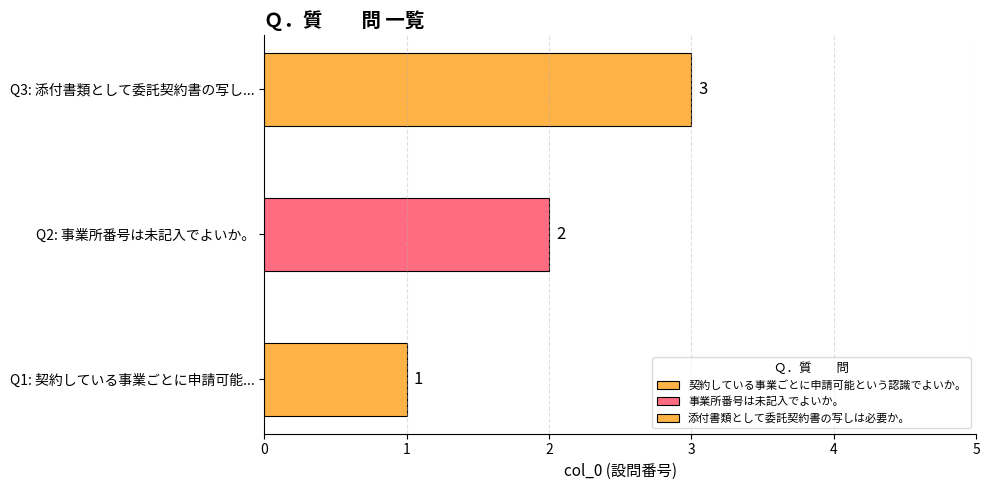

True or false: the data shows 5 at 添付書類として委託契約書の写しは必要か。.

False